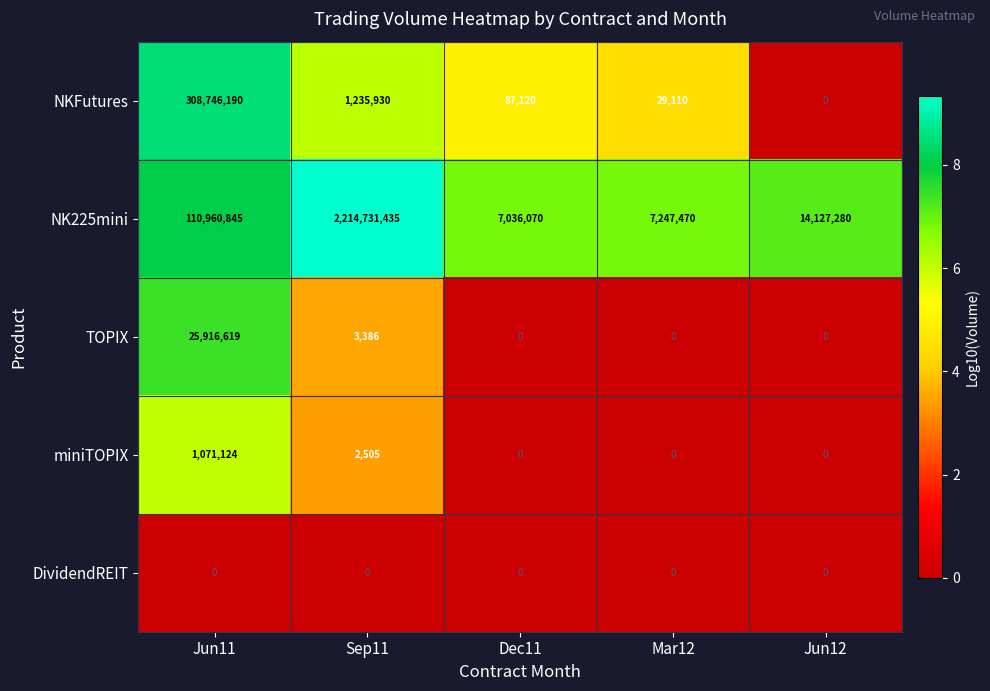

Is it true that TOPIX equals 16643337 at Mar12?

False